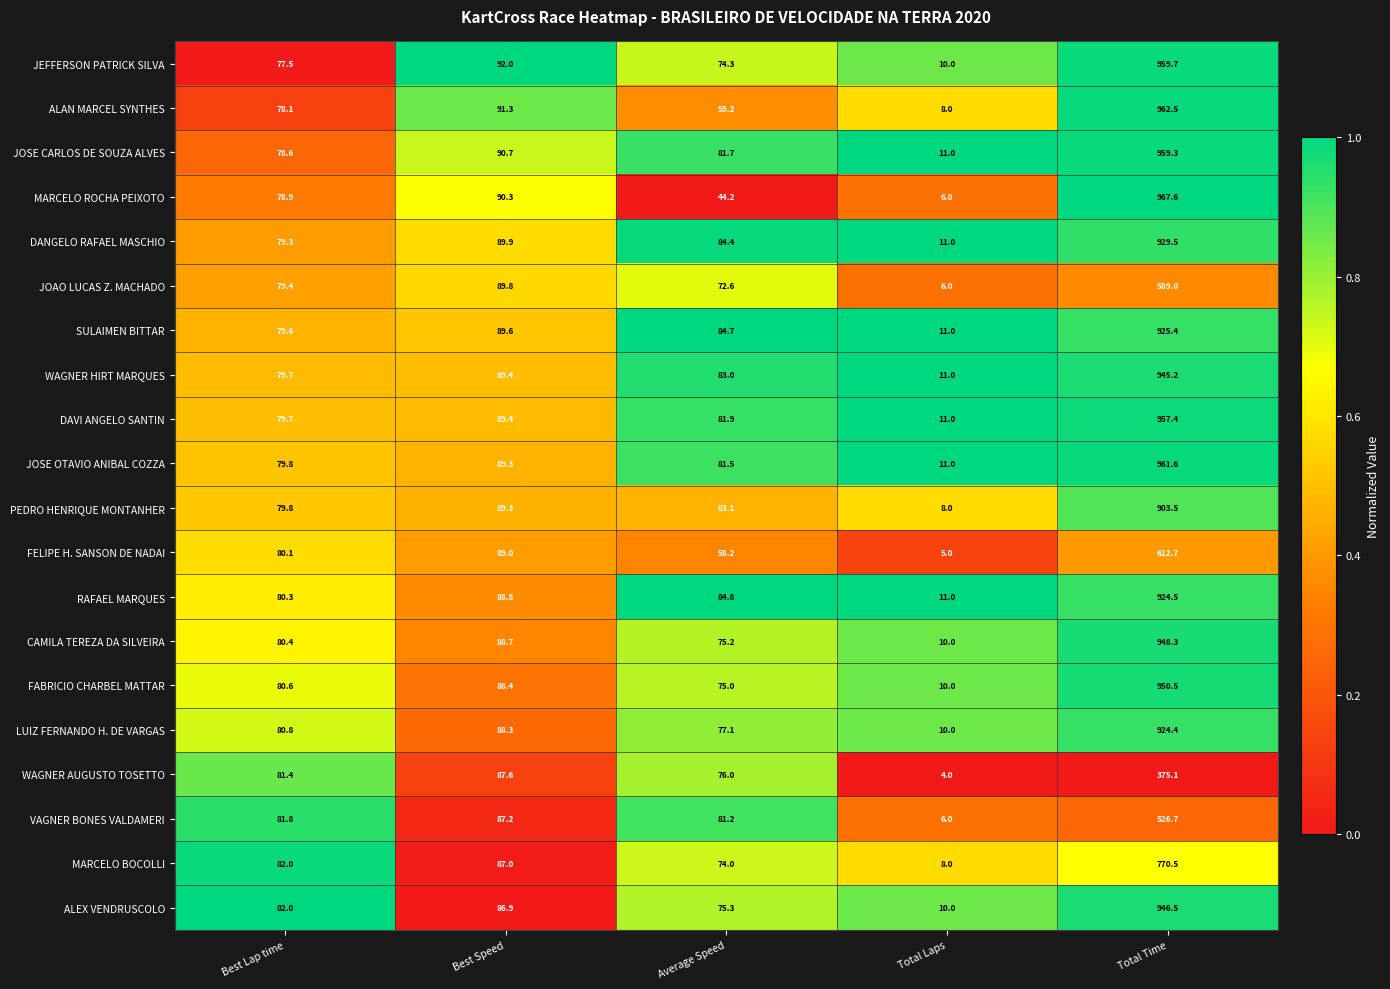

What is the difference between the maximum and minimum values in the JEFFERSON PATRICK SILVA series?

949.7